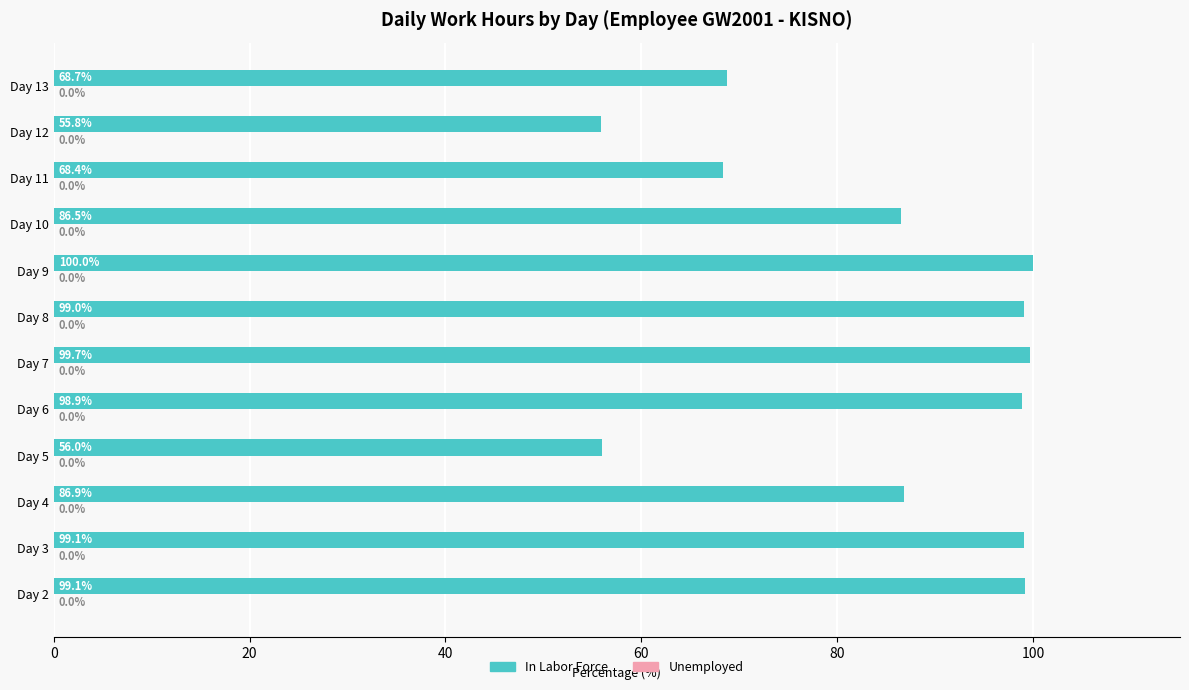

The chart shows a value of 37.5 at Day 7. True or false?

False